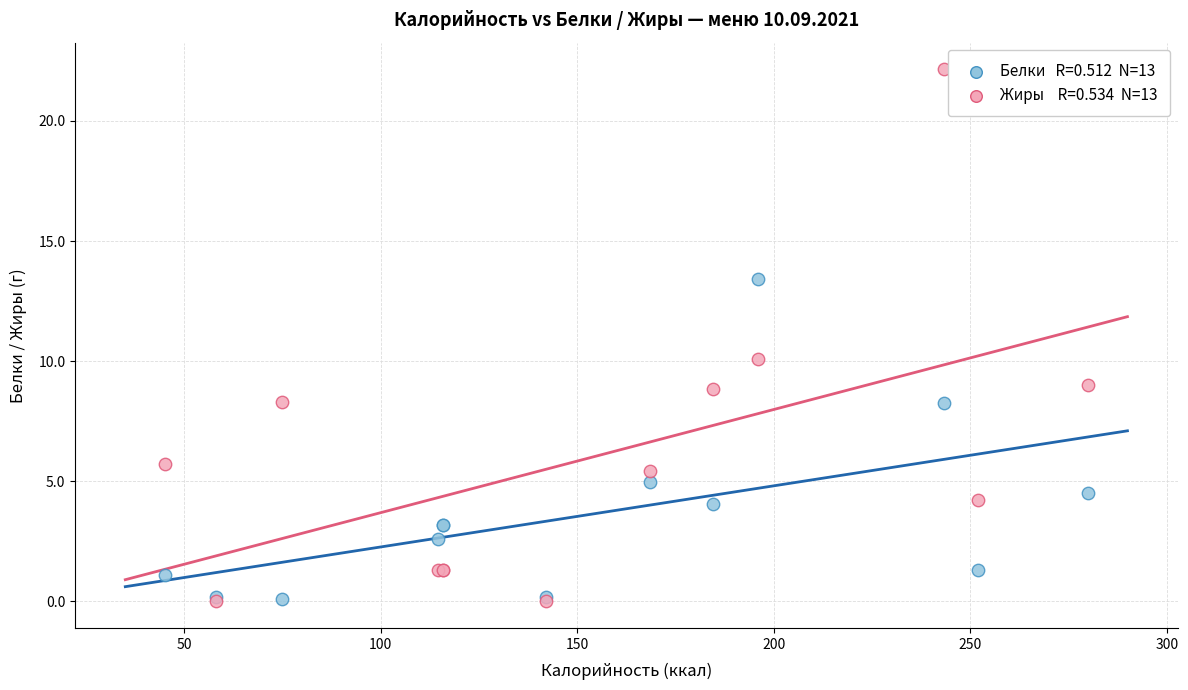

Across all series, what Y value is closest to 11?

10.1